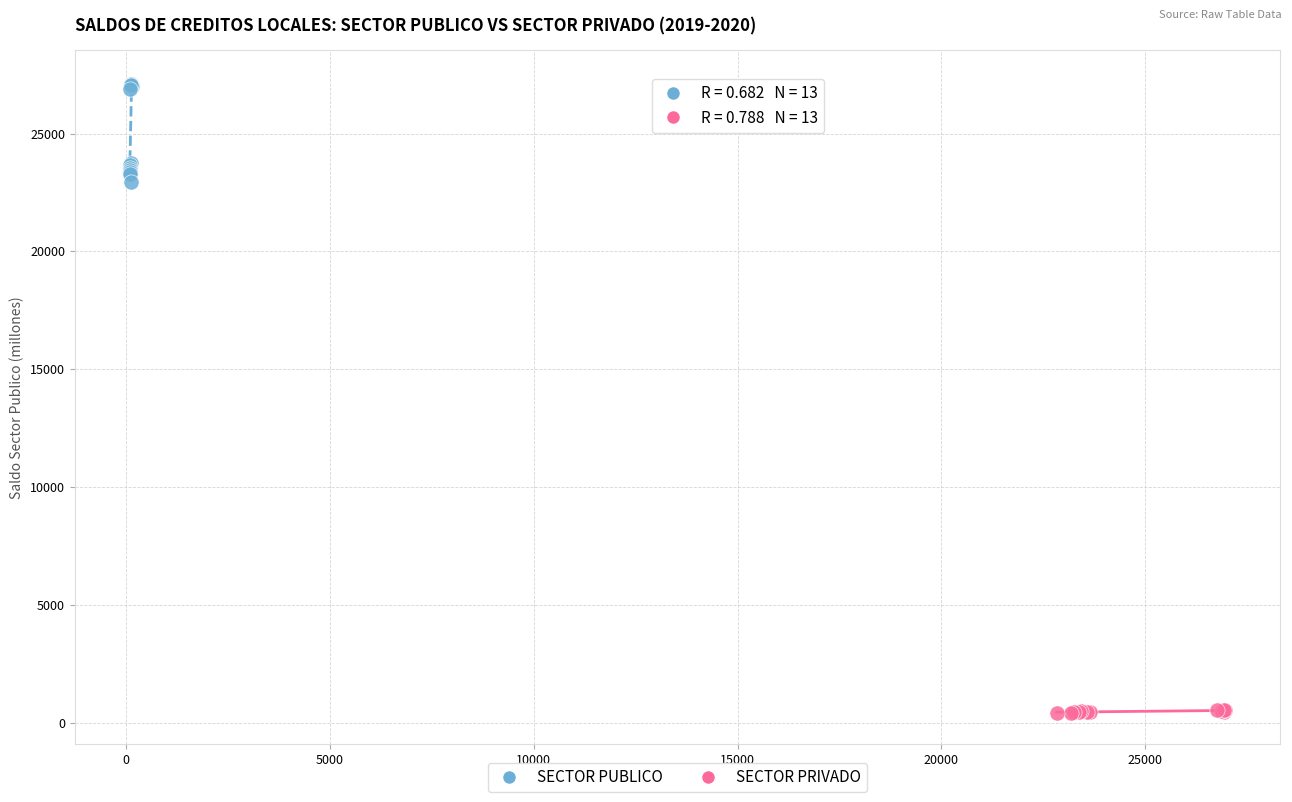

What are all the series names shown in the legend?

SECTOR PUBLICO, SECTOR PRIVADO